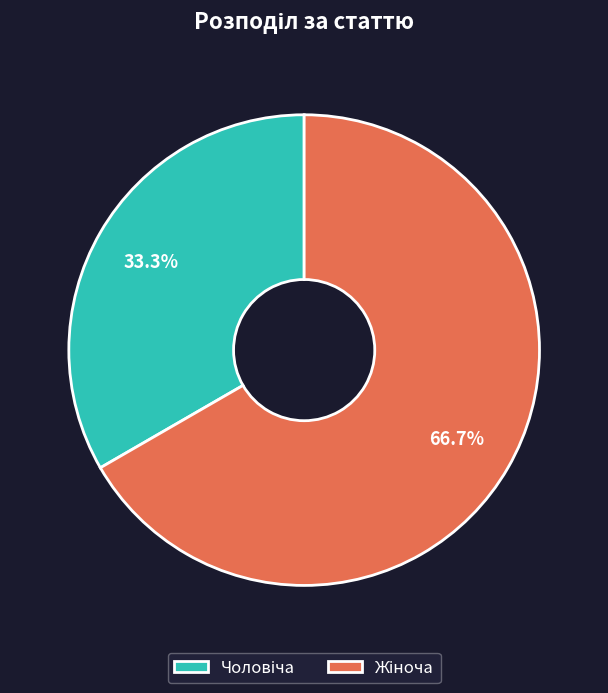

Does any single category account for the majority?

Yes